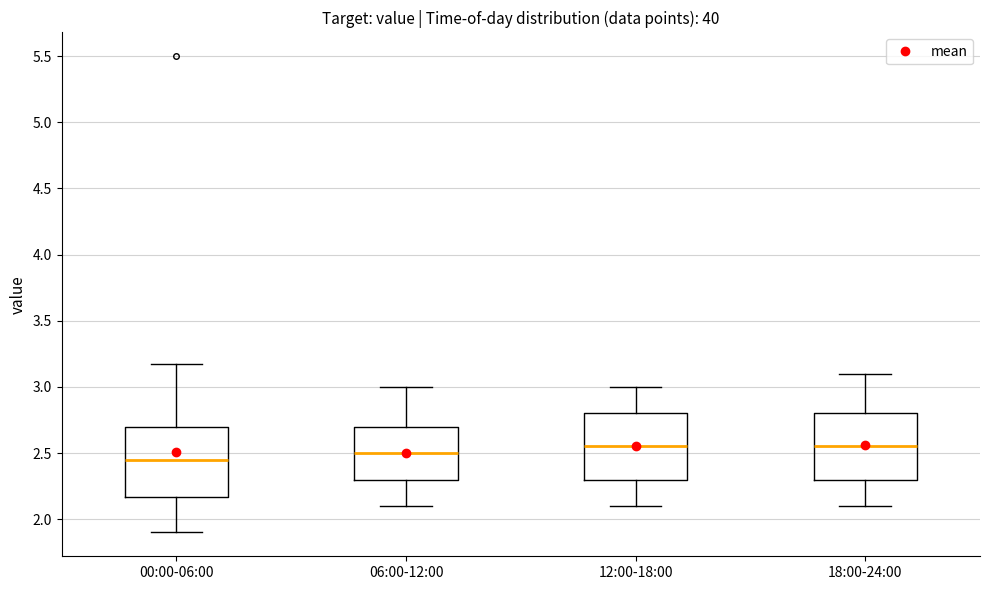

Reading left to right, read every box against the y-axis: the position of its median line, the range the box covers, and the ends of its whiskers. The values are not printed on the chart, so give them approximately, as read against the axis.

00:00-06:00: median 2.45, box 2.15 to 2.70, whiskers 1.90 to 3.15
06:00-12:00: median 2.50, box 2.30 to 2.70, whiskers 2.10 to 3.00
12:00-18:00: median 2.55, box 2.30 to 2.80, whiskers 2.10 to 3.00
18:00-24:00: median 2.55, box 2.30 to 2.80, whiskers 2.10 to 3.10